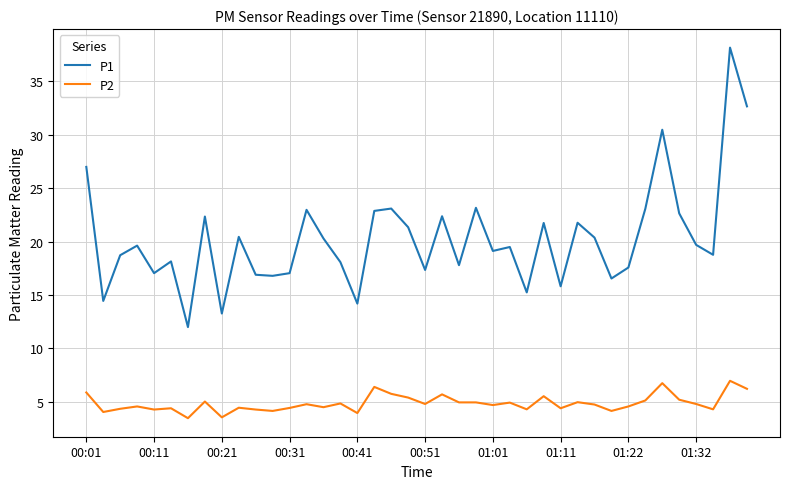

What is the difference between the maximum and minimum values in the P1 series?

26.2